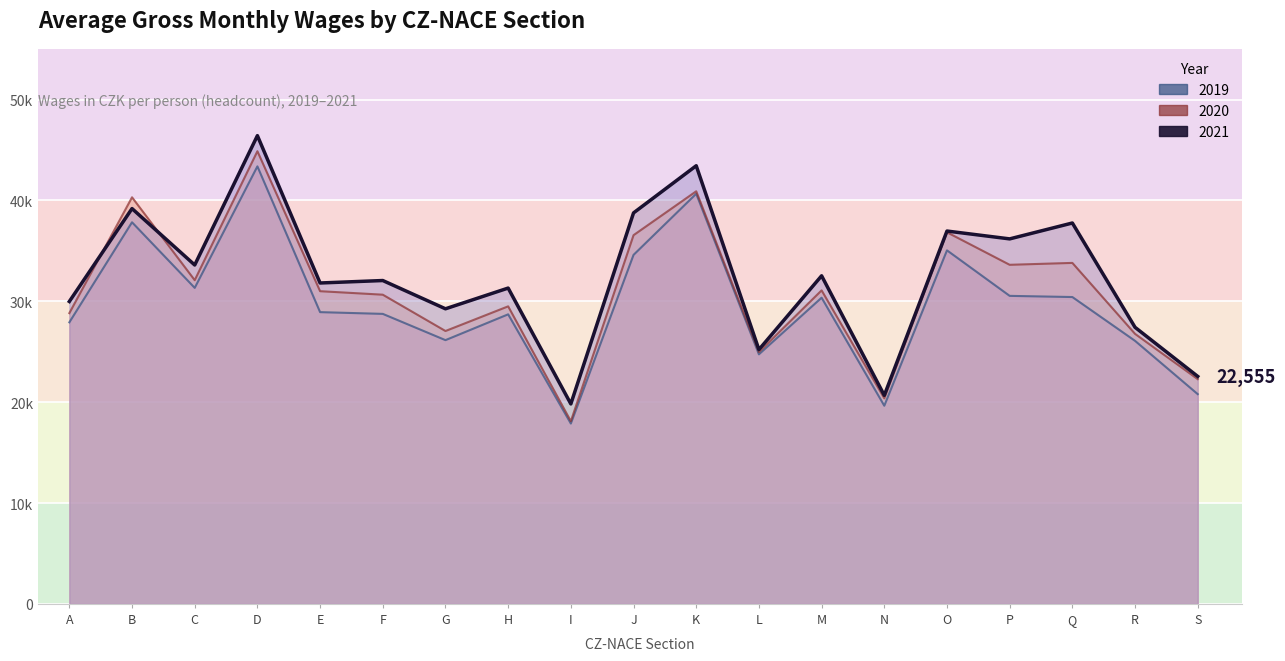

What is the difference between the 2020 values at I and P?

15512